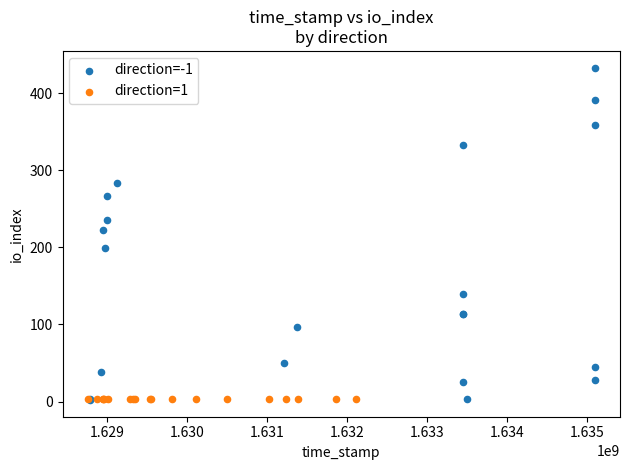

What are all the series names shown in the legend?

direction=-1, direction=1